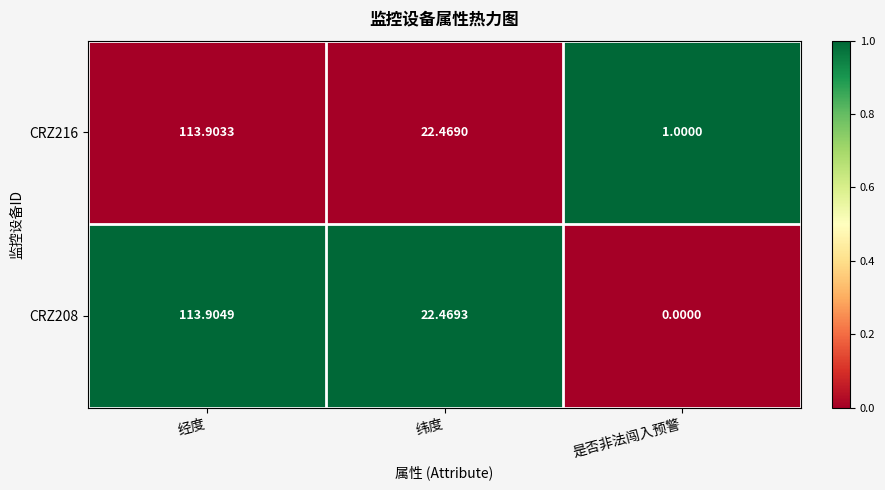

Is the value of CRZ216 at 是否非法闯入预警 greater than the value of CRZ208 at 经度?

No